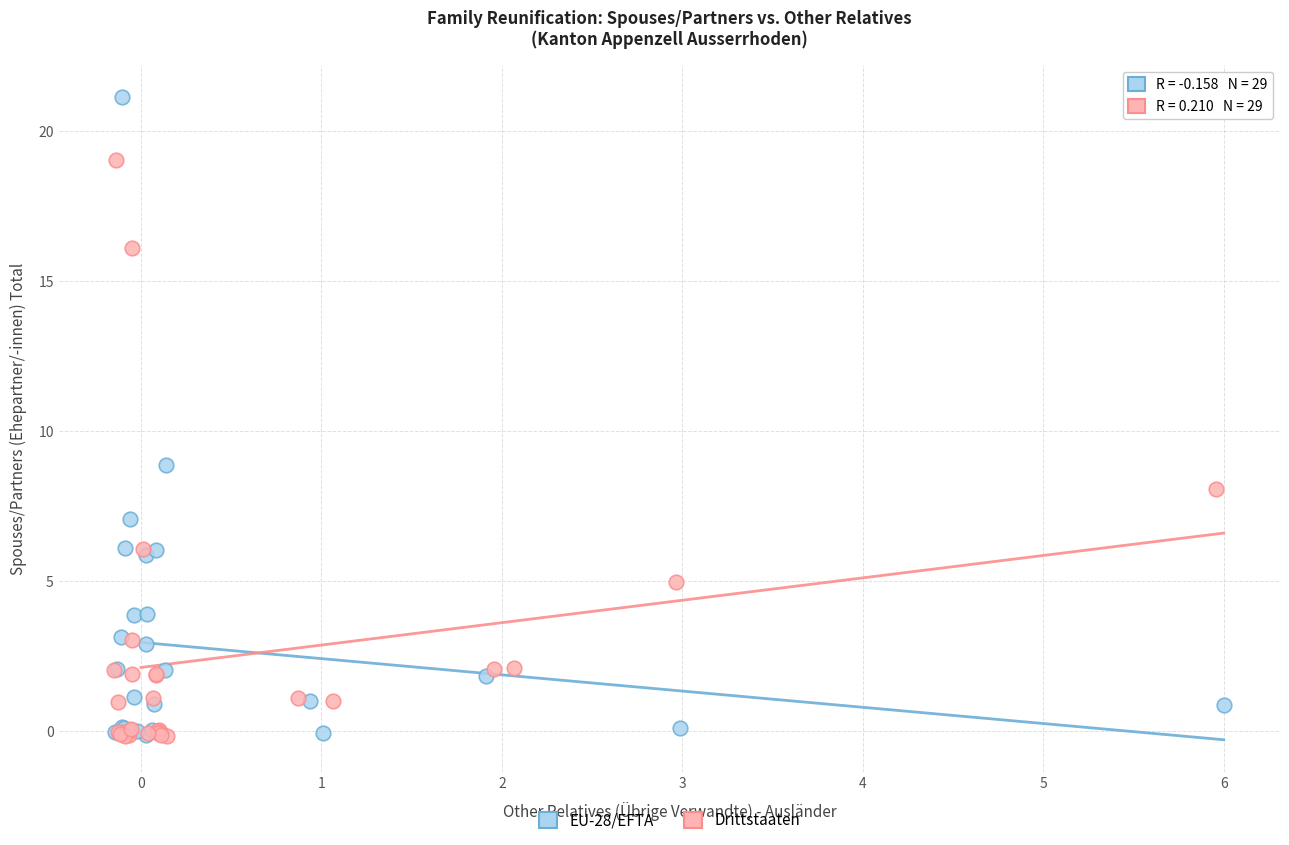

Which series has the widest spread of Y values?

EU-28/EFTA